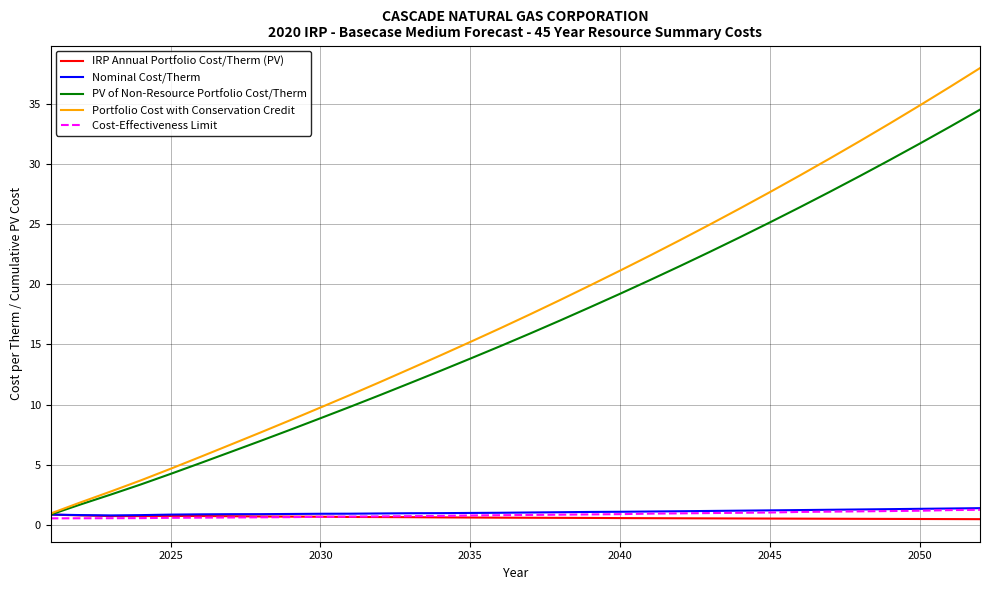

What is the highest value of the PV of Non-Resource Portfolio Cost/Therm series?

34.5